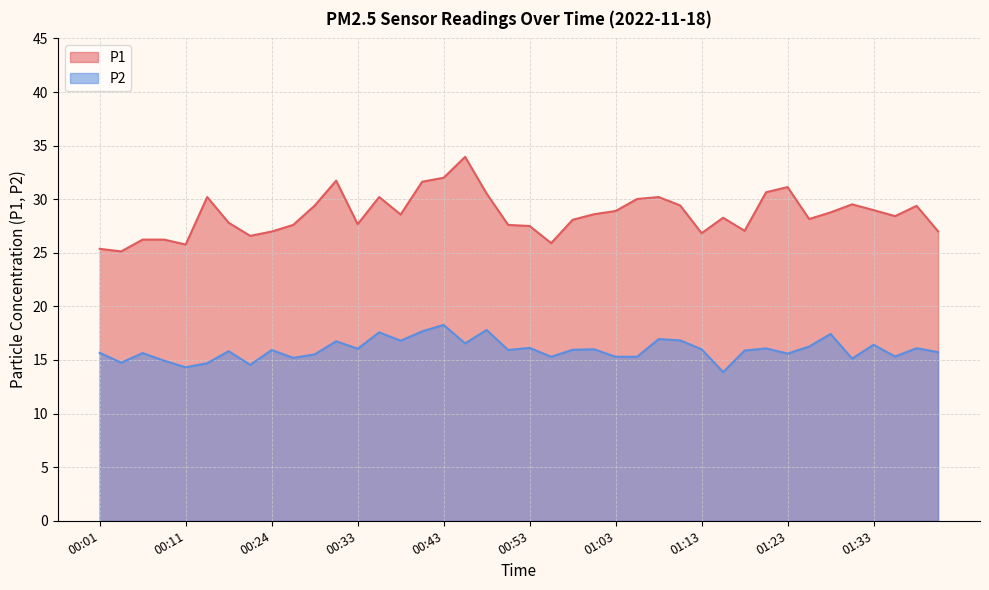

True or false: P2 has a value of 15.8 at 00:19.

True